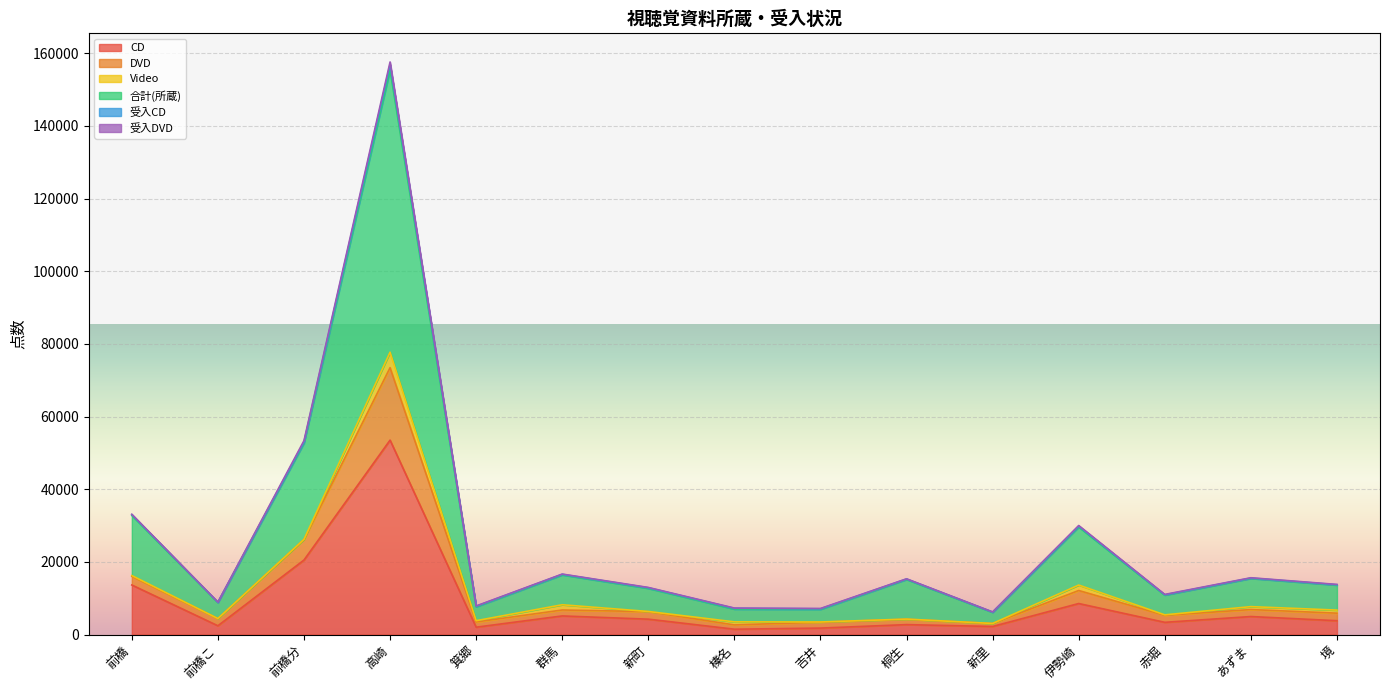

Is it true that CD equals 21235 at 高崎?

False